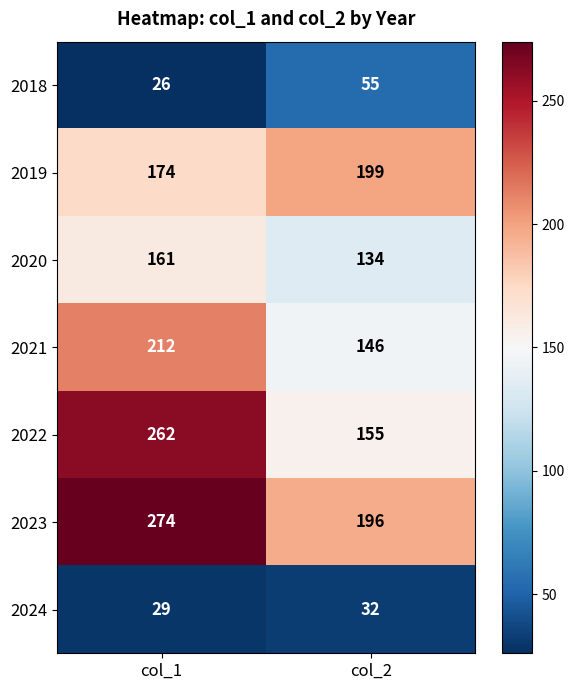

The value of 2021 at col_1 is 325. True or false?

False